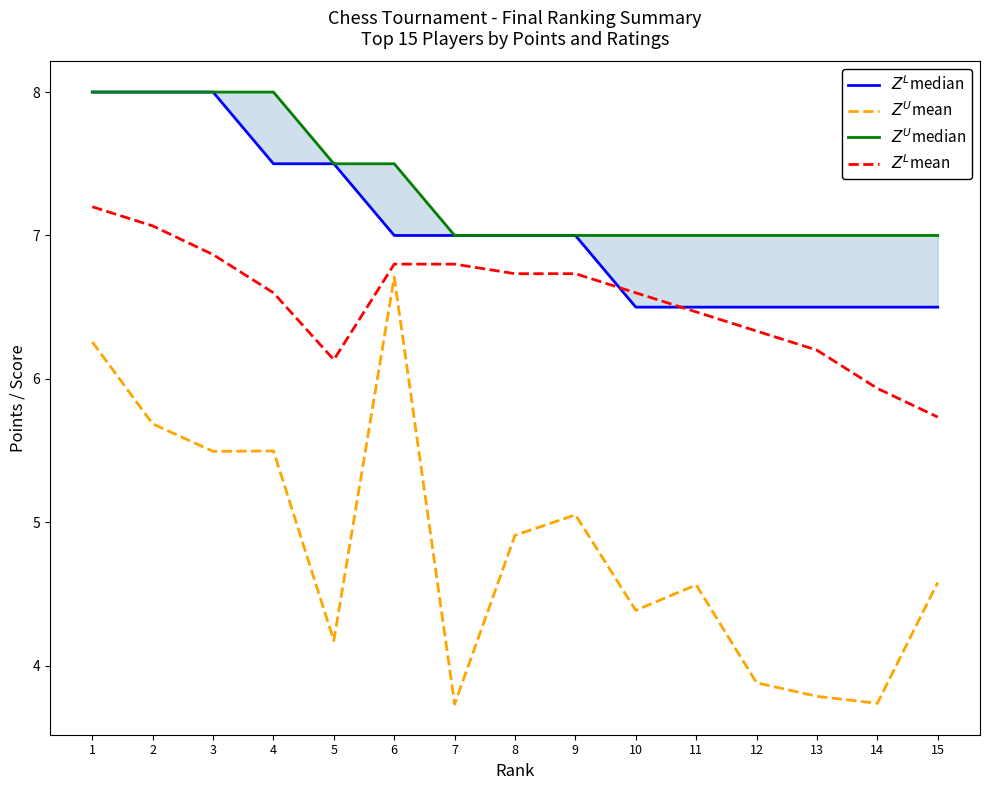

How many lines are shown in the chart?

4